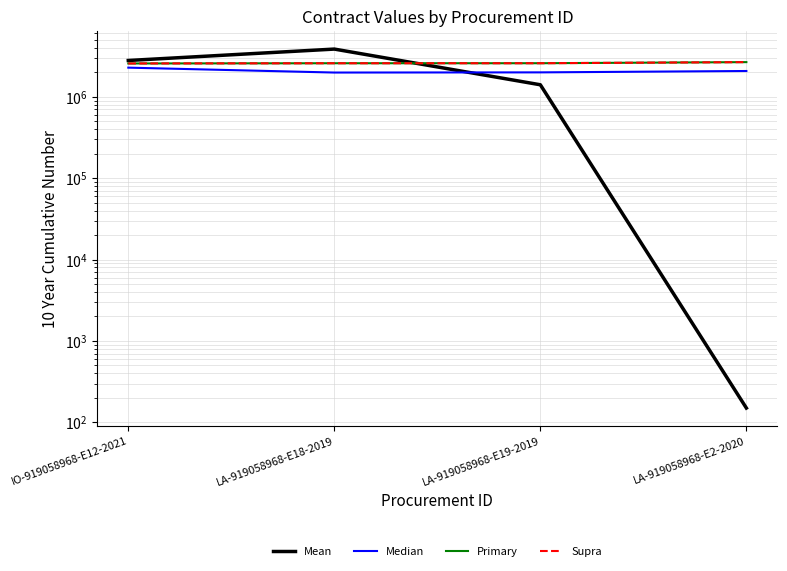

Rank the series by their maximum value, from highest to lowest.

Mean, Primary, Supra, Median